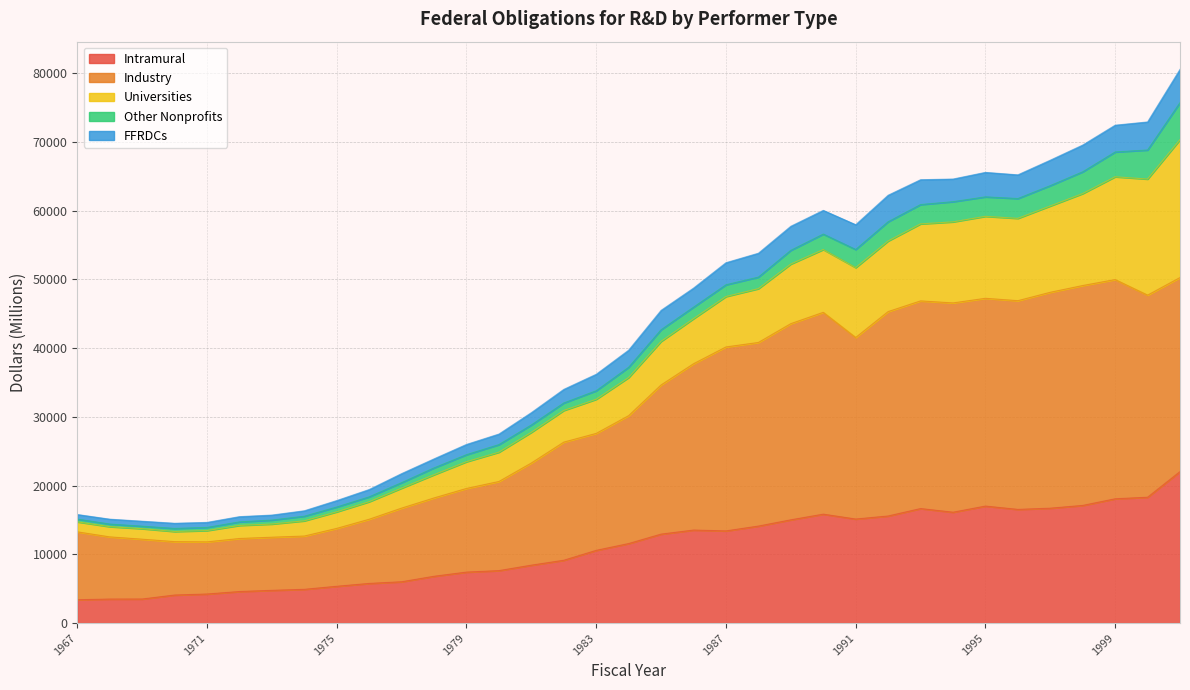

What are all the series names shown in the legend?

Intramural, Industry, Universities, Other Nonprofits, FFRDCs